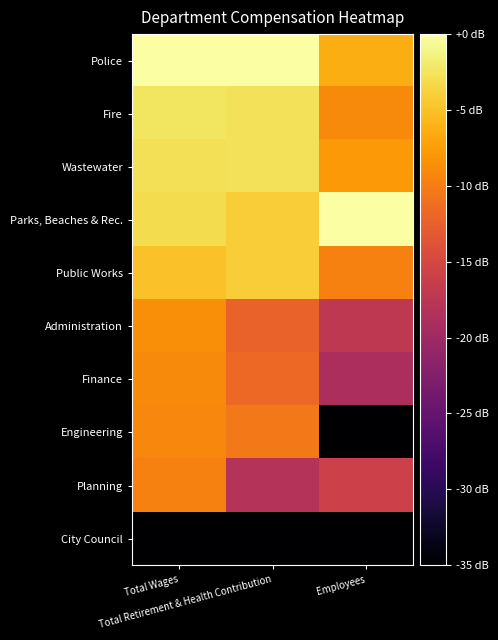

How many distinct data groups are displayed?

10